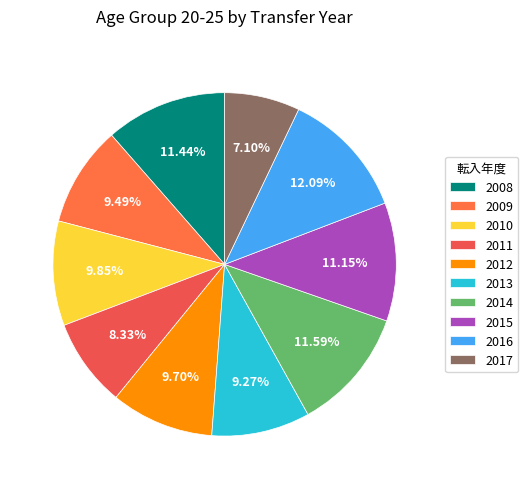

To the nearest percent, what is the difference between the largest and smallest slice percentages?

5%